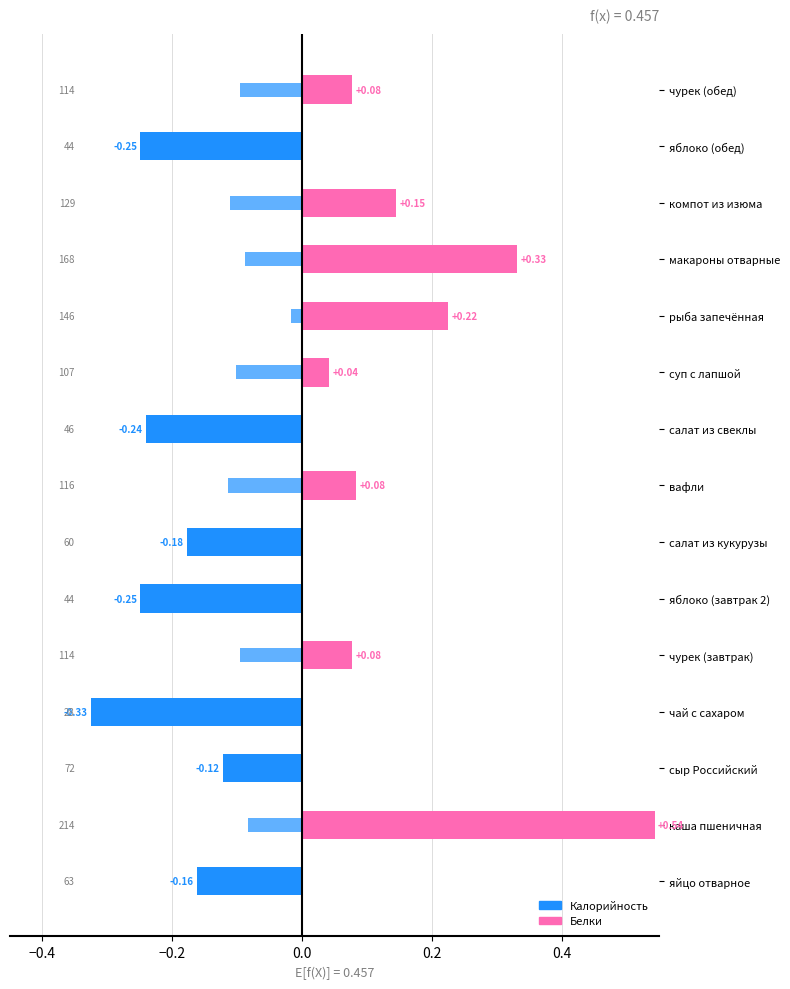

Count the number of categories in the chart.

15